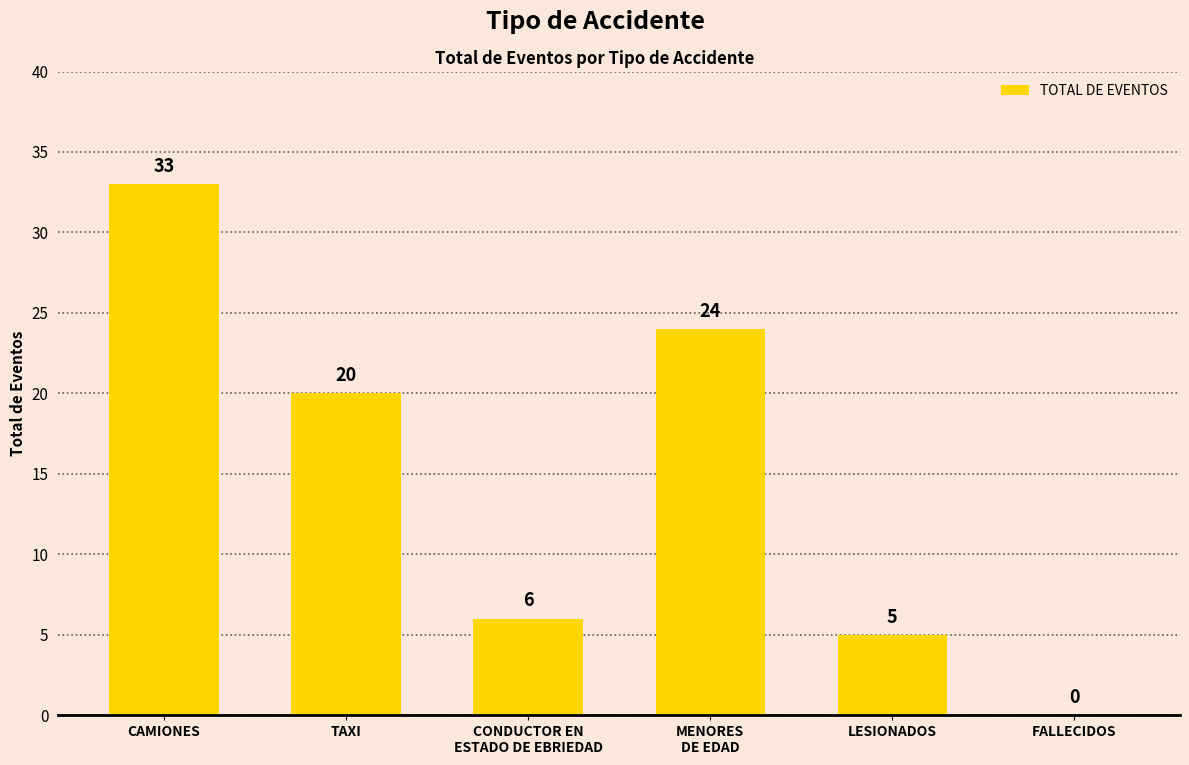

What is the sum of all values?

88